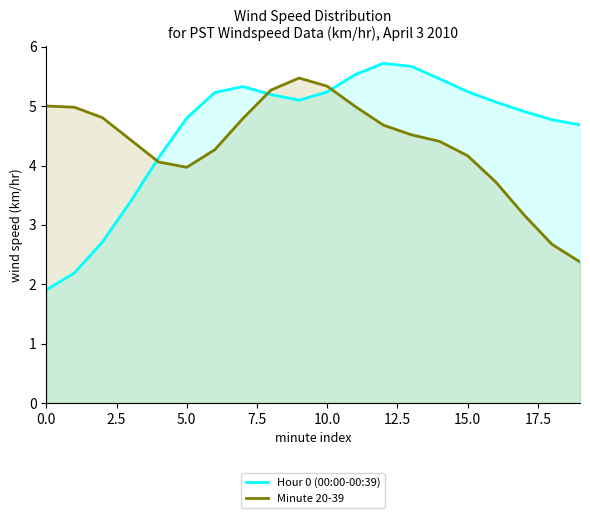

Reading left to right, list all the values displayed in this chart.

Hour 0 (00:00-00:39): 1.9	2.2	2.7	3.4	4.1	4.8	5.2	5.3	5.2	5.1	5.2	5.5	5.7	5.7	5.5	5.2	5.1	4.9	4.8	4.7
Minute 20-39: 5.0	5.0	4.8	4.4	4.1	4.0	4.3	4.8	5.3	5.5	5.3	5.0	4.7	4.5	4.4	4.2	3.7	3.2	2.7	2.4